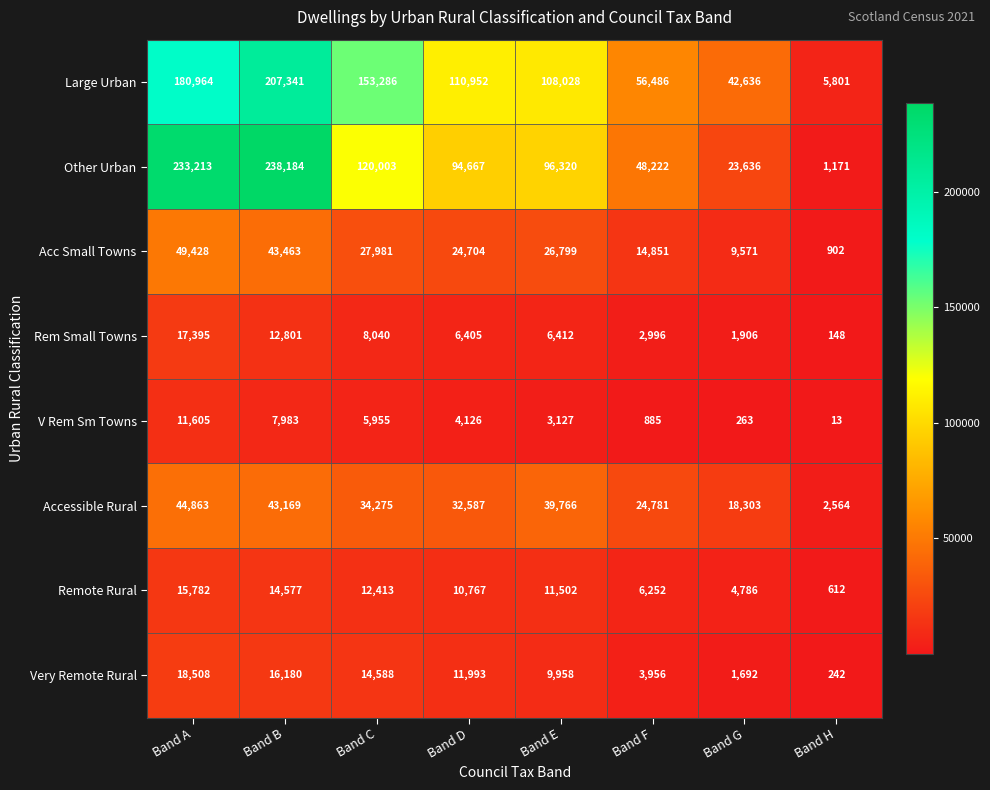

What is the sum of all V Rem Sm Towns values?

33957